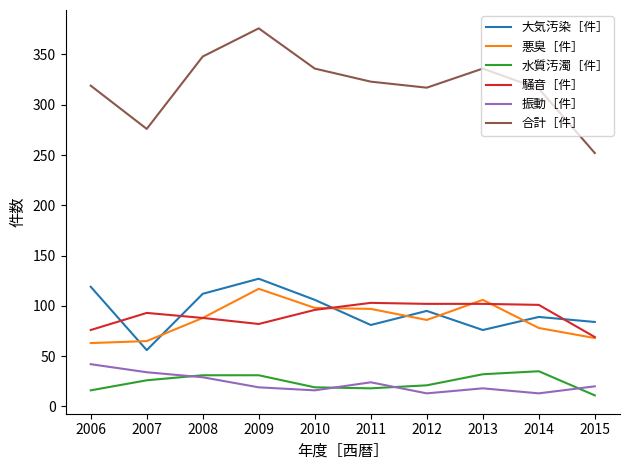

Which category has the lowest value in the 大気汚染［件］ series?

2007